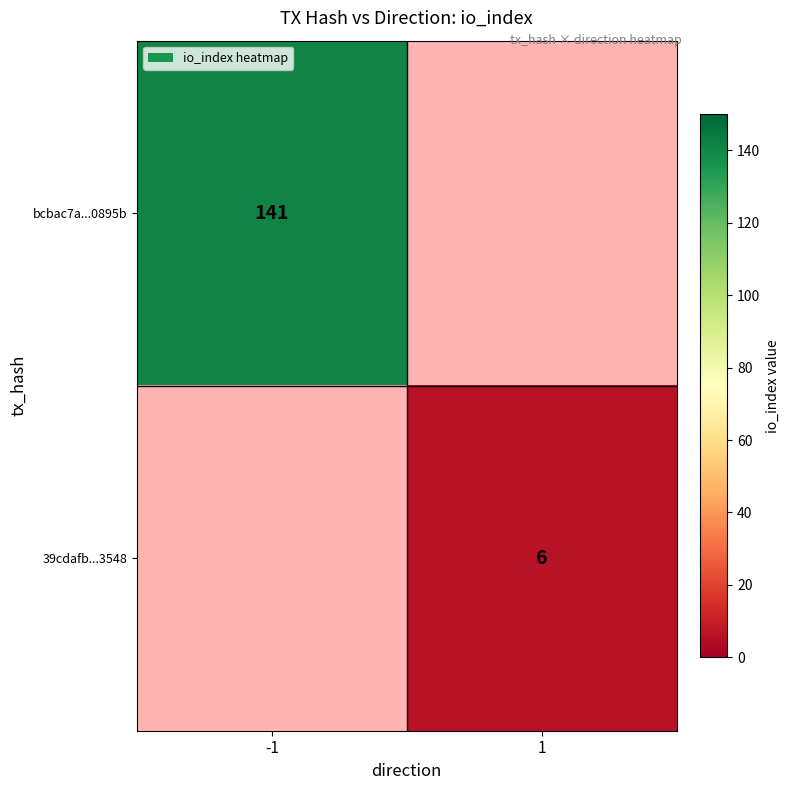

What is the smallest value displayed?

6.0